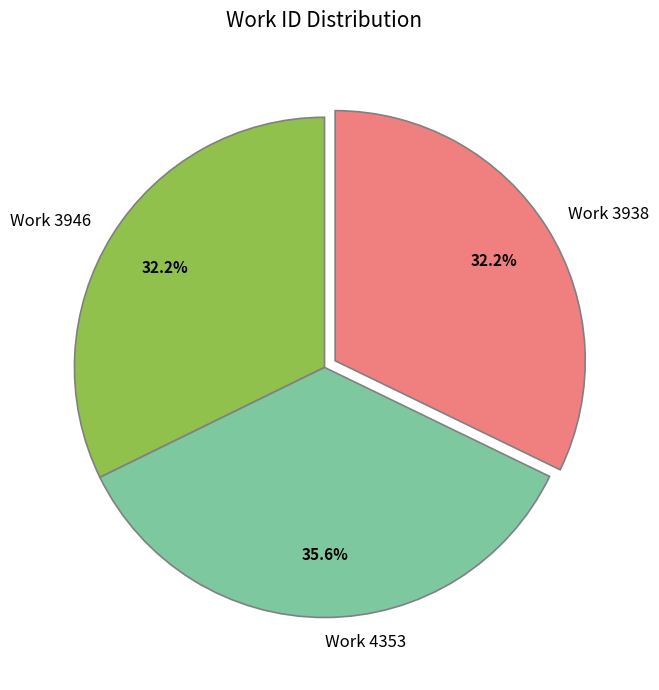

How many segments does this pie chart have?

3